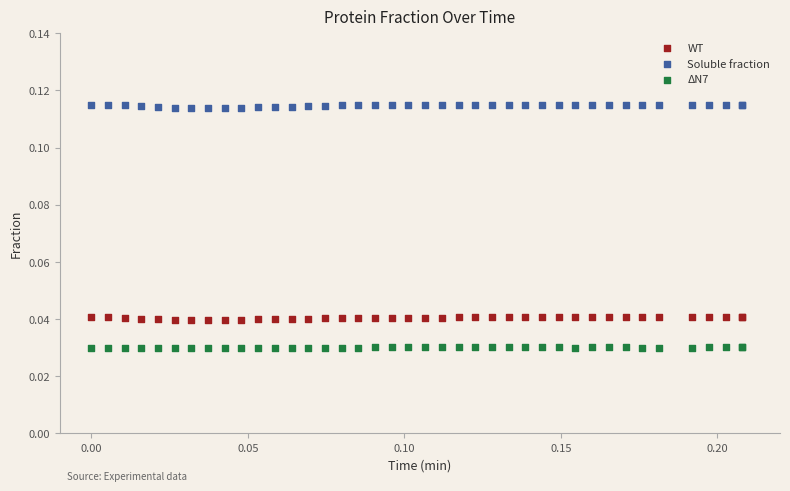

Which series reaches the maximum Y coordinate?

Soluble fraction